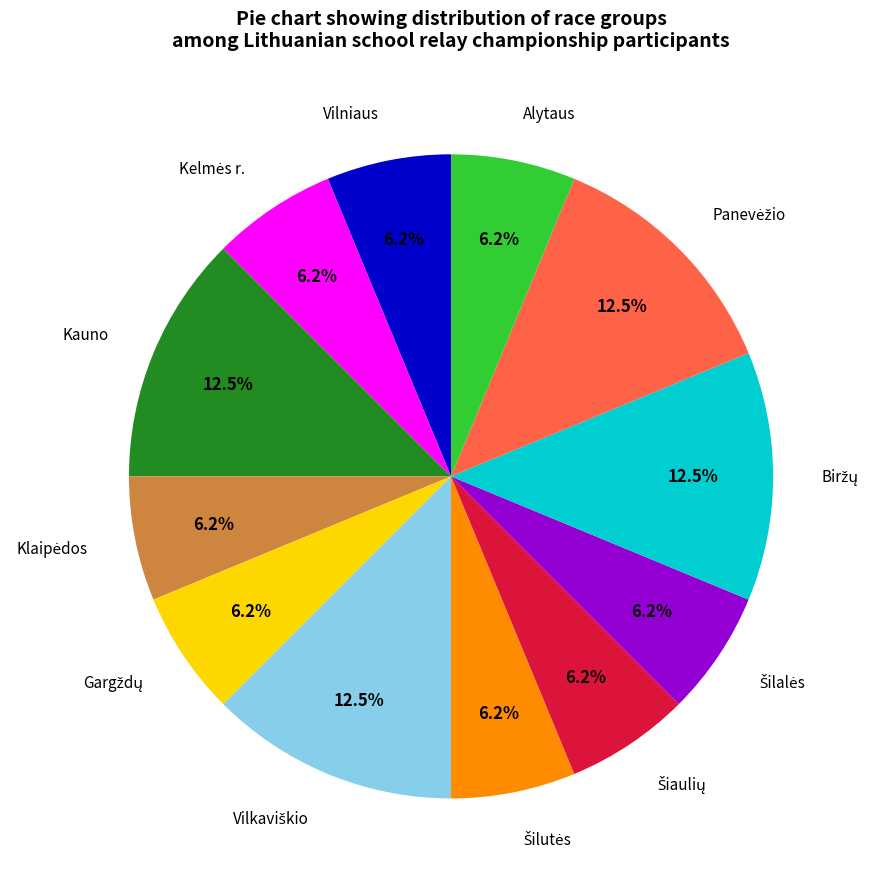

Is there a majority slice in this chart?

No